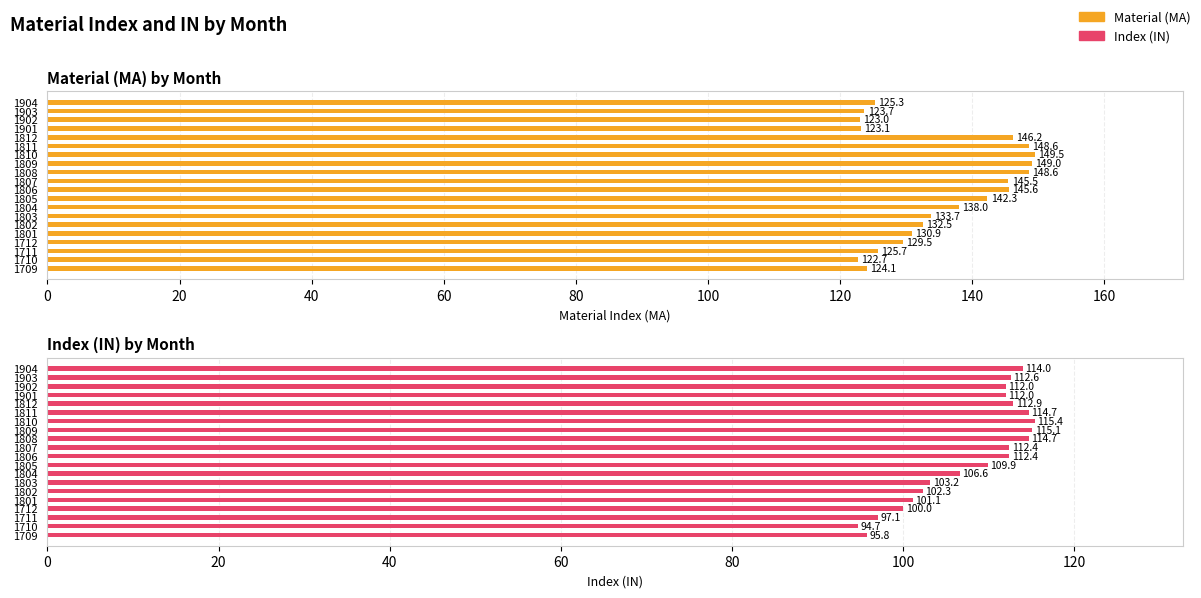

List the series in order of their overall mean, highest first.

Material (MA), Index (IN)